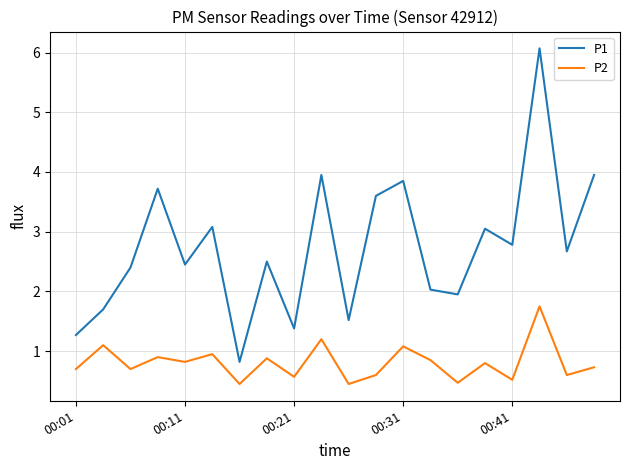

Which series has the largest range (max minus min)?

P1